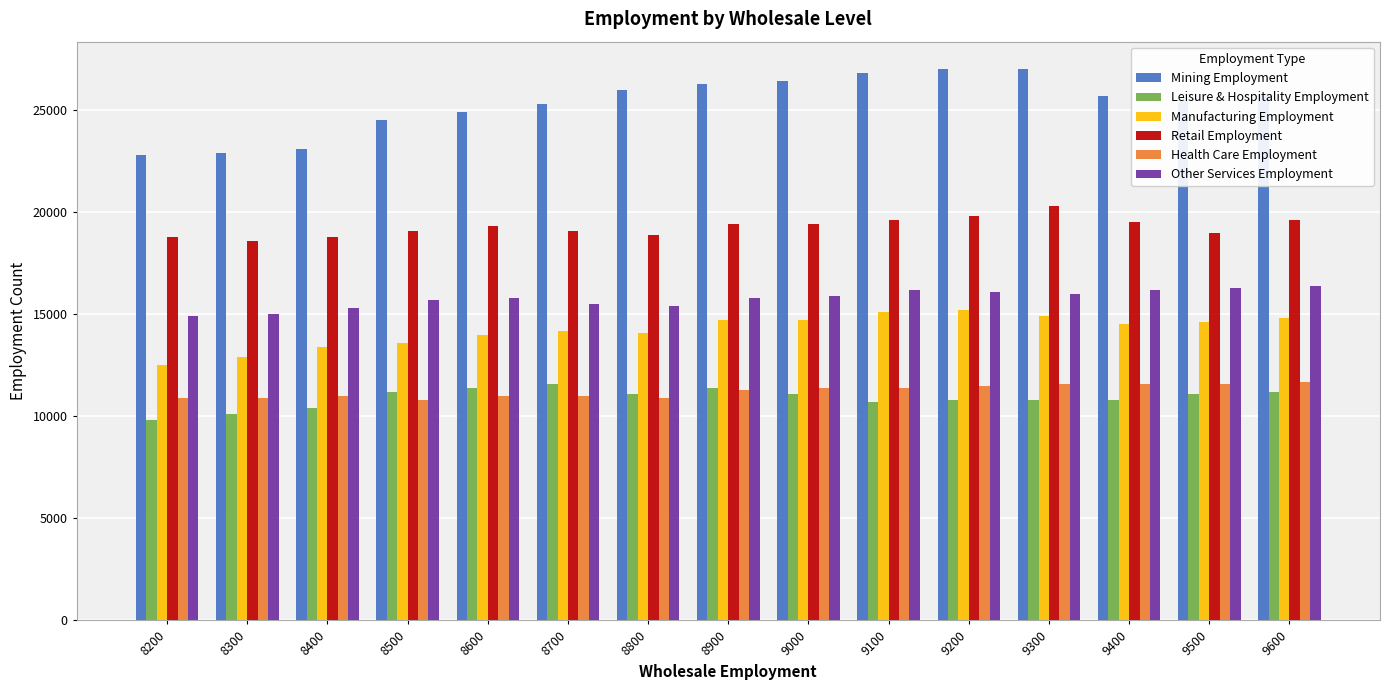

What is the total value across all series at 8500?

94900